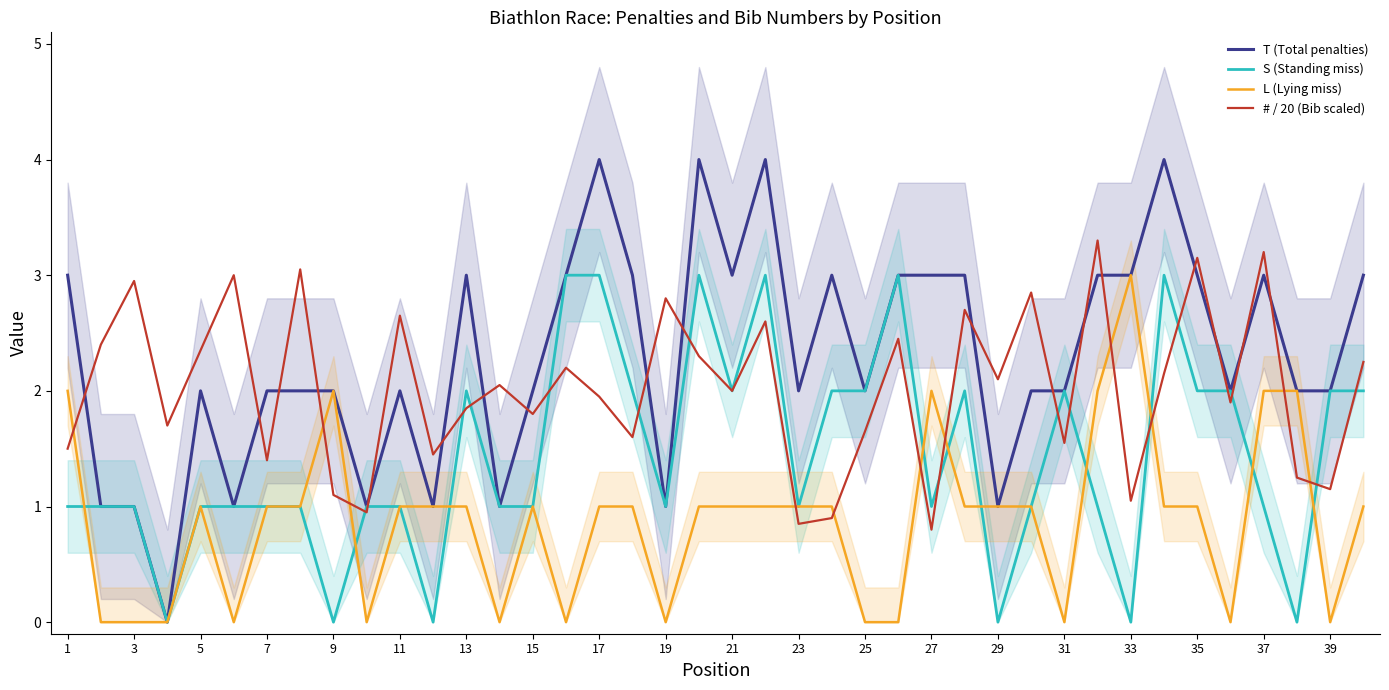

Which series ends up on top after the final intersection of # / 20 (Bib scaled) and T (Total penalties)?

T (Total penalties)